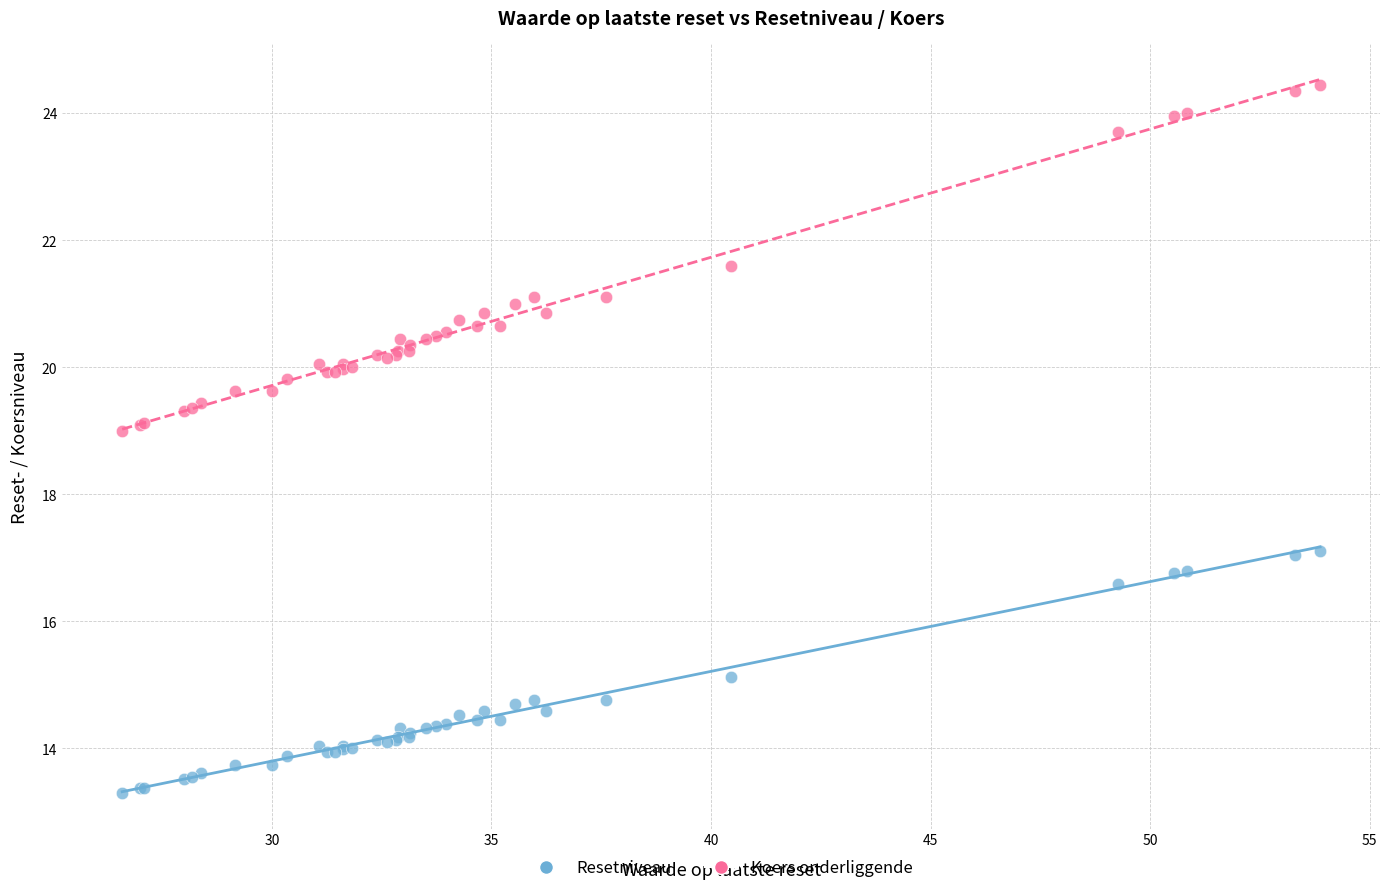

What are all the series names shown in the legend?

Resetniveau, Koers onderliggende